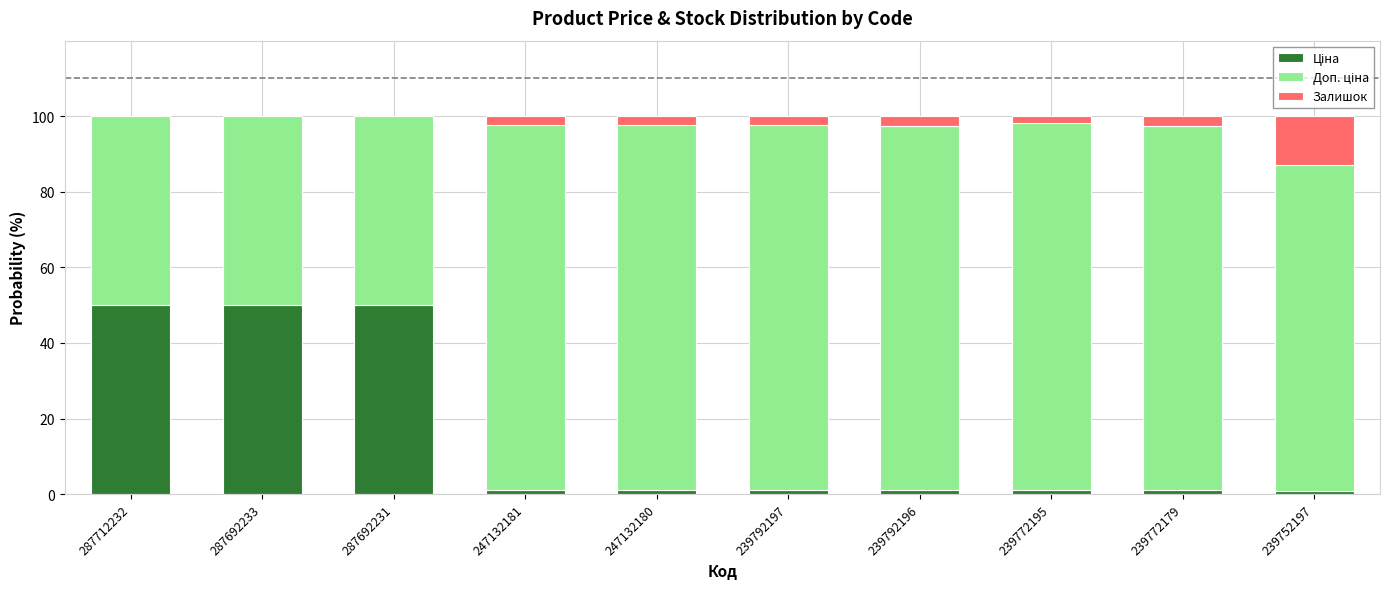

The Доп. ціна series shows 50.0 at 287692233. True or false?

True